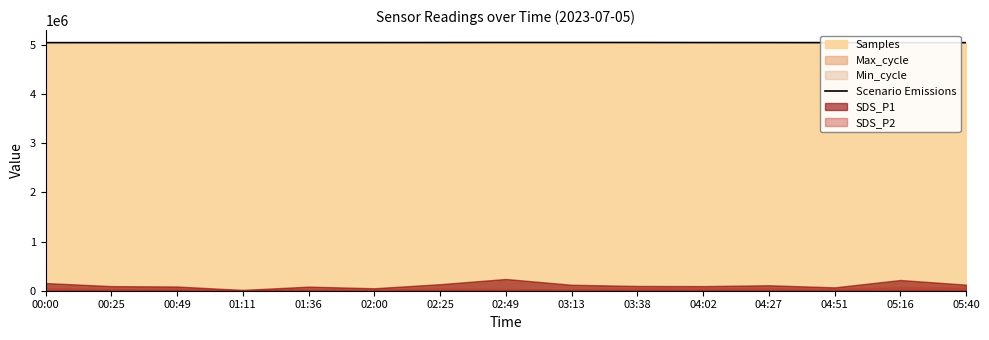

At which label is the value closest to 5047270?

04:27